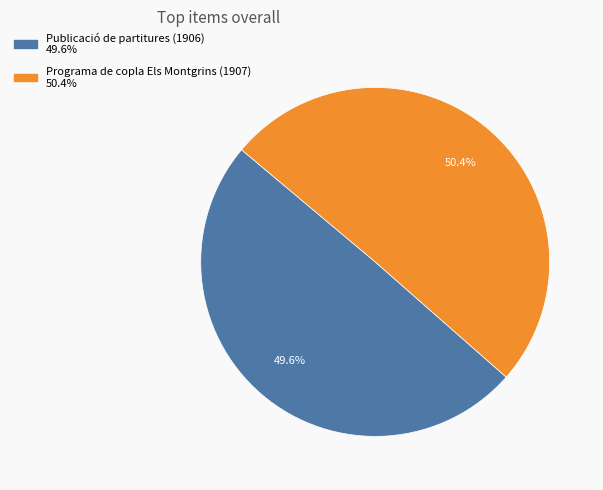

What percentage is the Programa de copla Els Montgrins (1907) slice, to the nearest percent?

50%